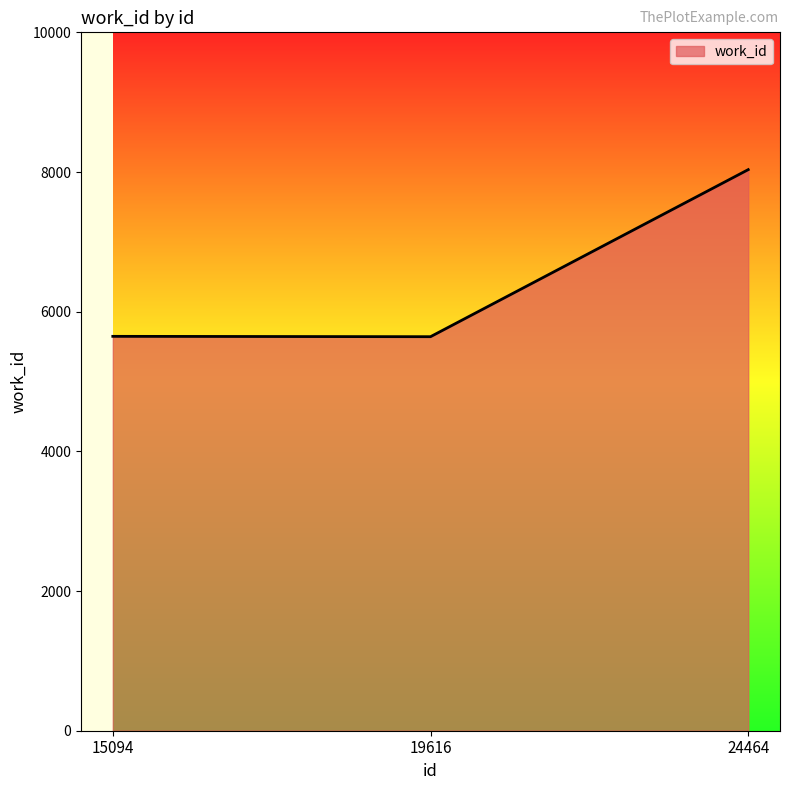

True or false: the data shows 8034 at 24464.

True